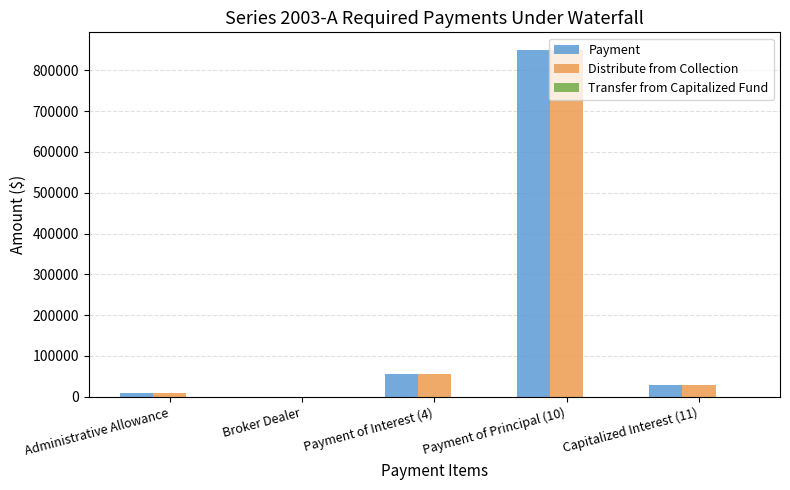

At which category is the sum across all series the highest?

Payment of Principal (10)